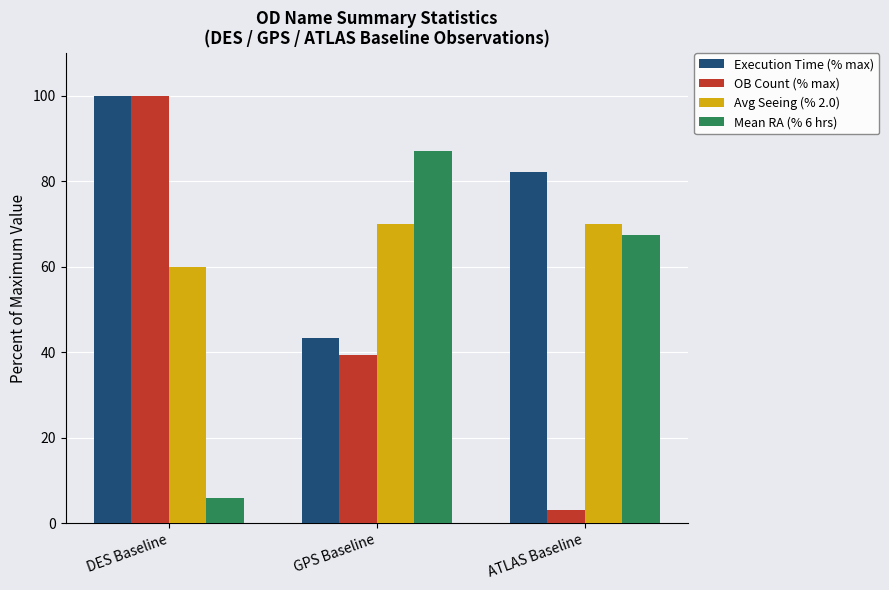

Reading left to right, what are all the values shown in this chart?

Execution Time (% max): 100.0	43.3	82.3
OB Count (% max): 100.0	39.4	3.0
Avg Seeing (% 2.0): 60.0	70.0	70.0
Mean RA (% 6 hrs): 5.8	87.0	67.3